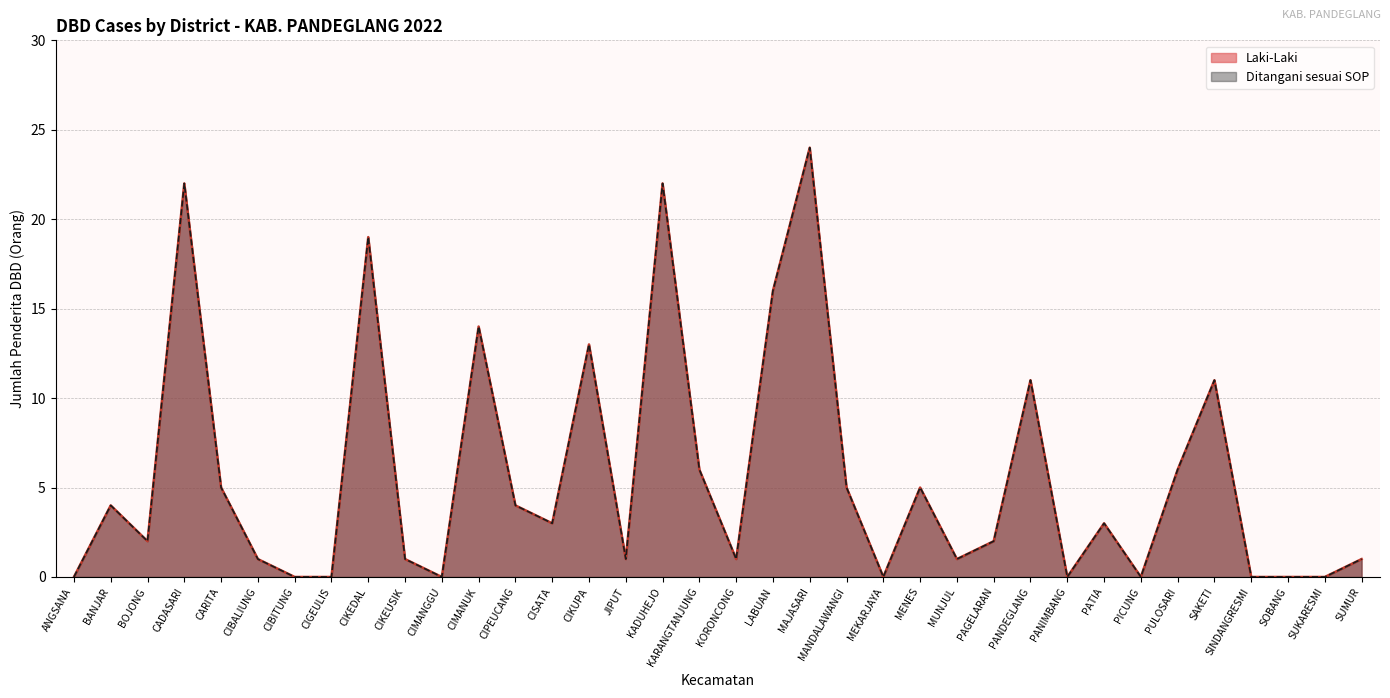

True or false: Laki-Laki and Ditangani sesuai SOP intersect in this chart.

False